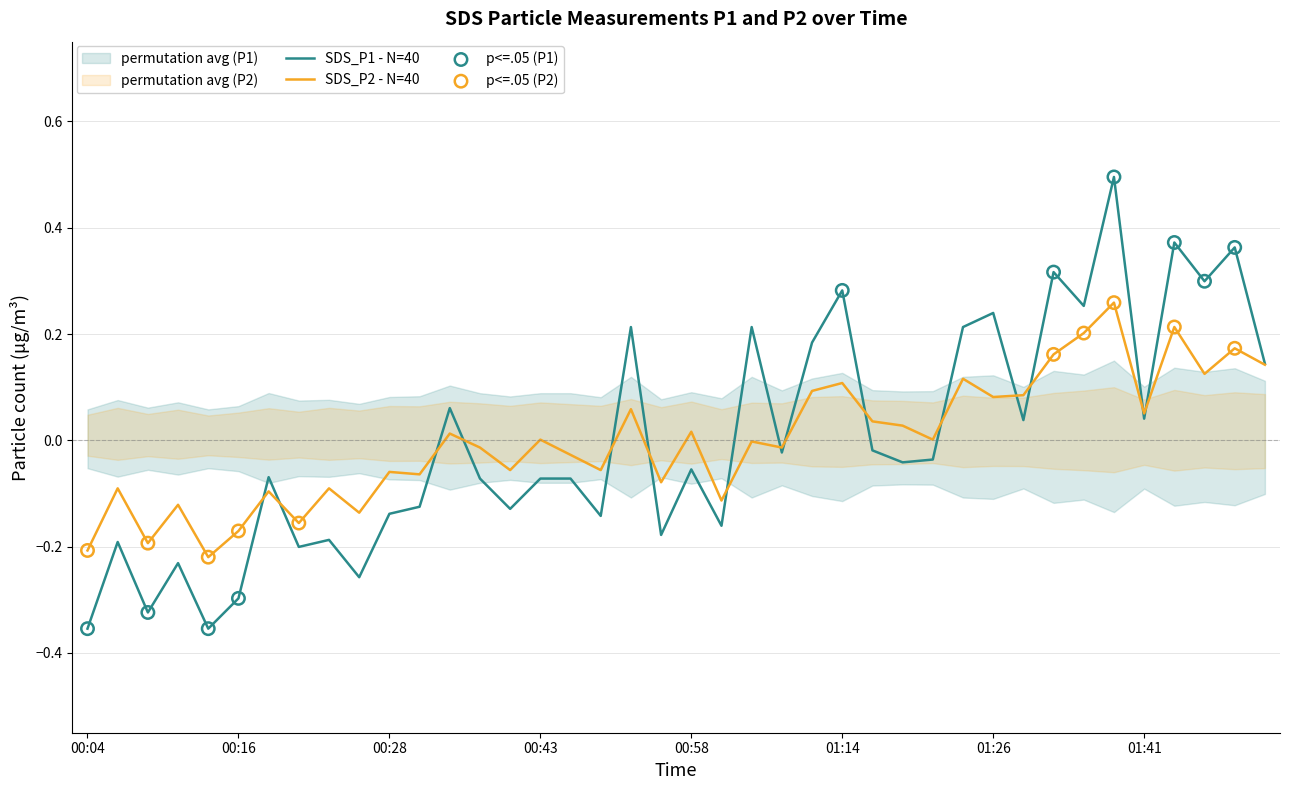

Which series contains the highest Y value?

SDS_P1